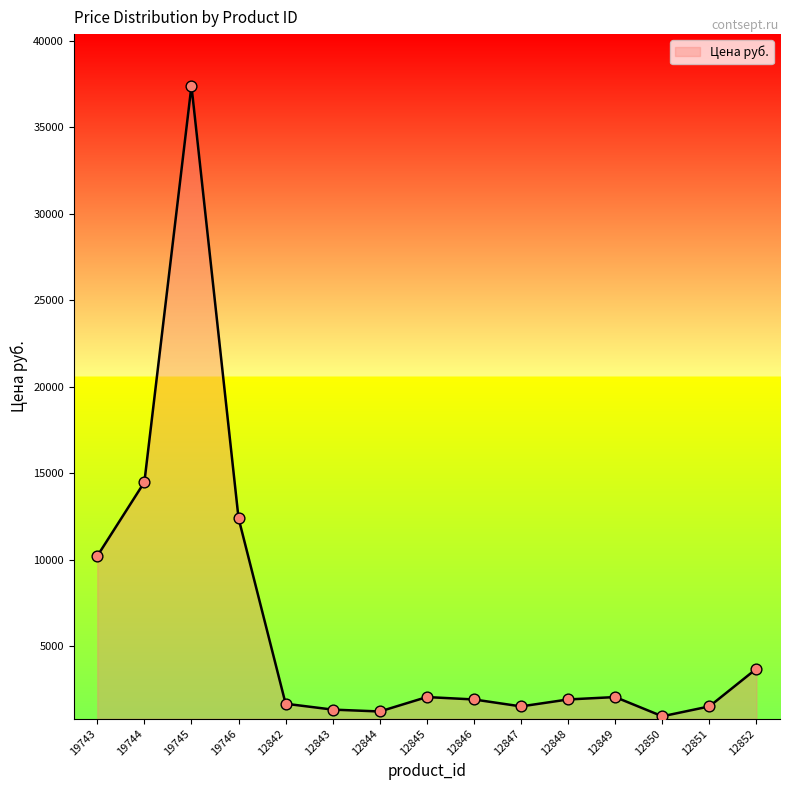

Between 12843 and 12842, which is larger?

12842